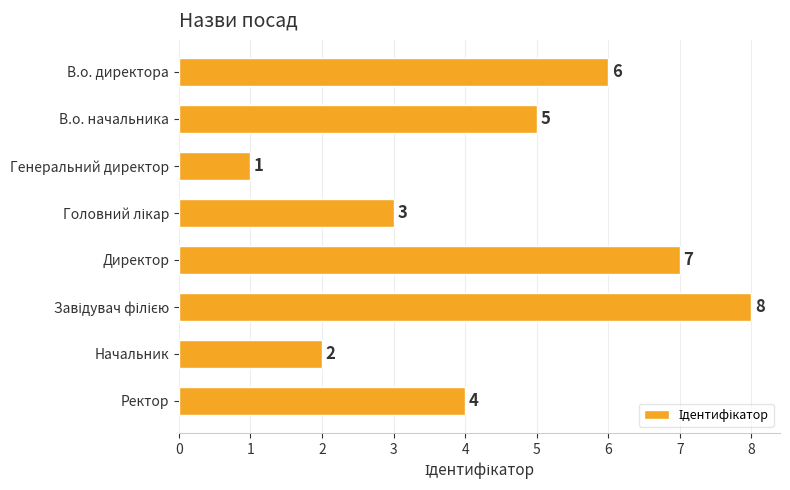

Approximately how many times larger is the value at Начальник compared to В.о. директора?

0.3